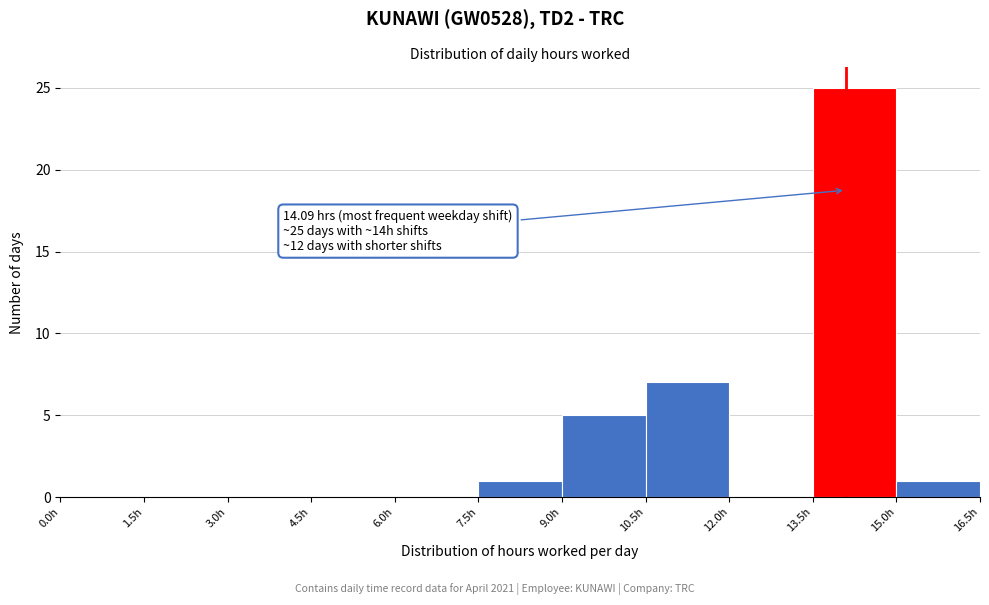

Which range on the x-axis has the tallest bar?

13.5 to 15.0